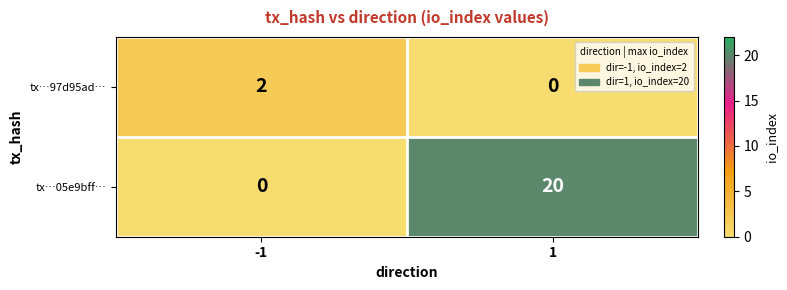

What is the spread (max minus min) of values at -1?

2